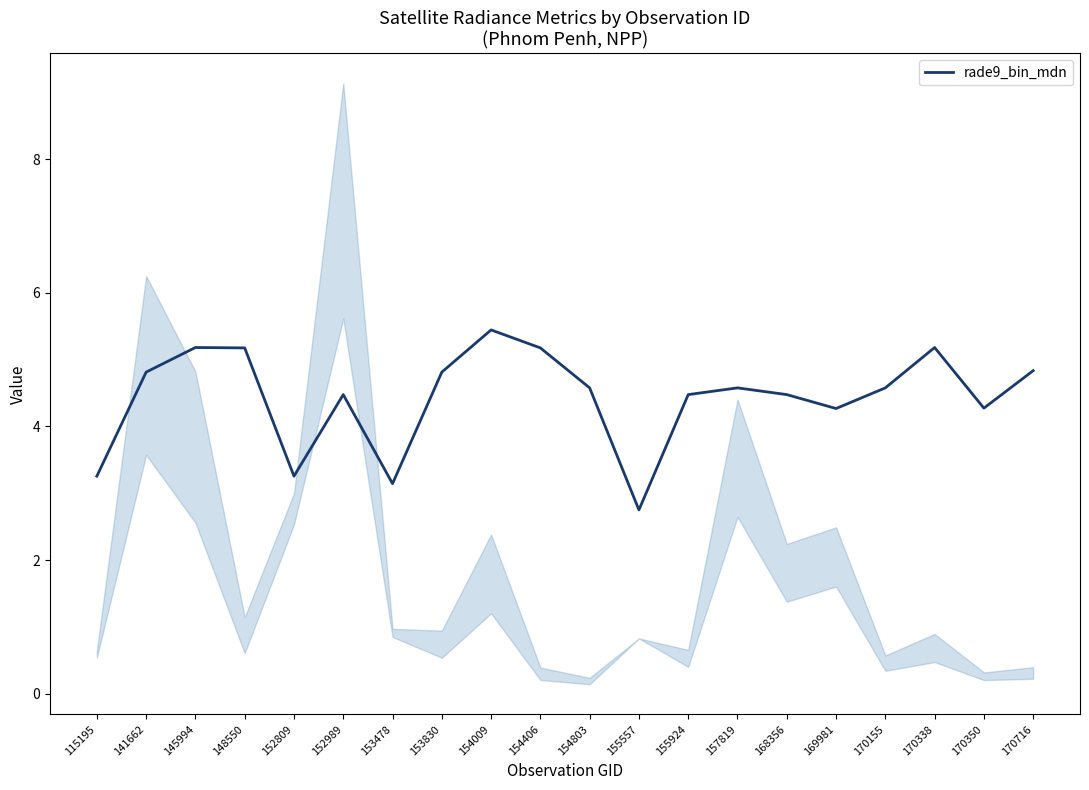

What is the value of the 13th point from the left?

4.5